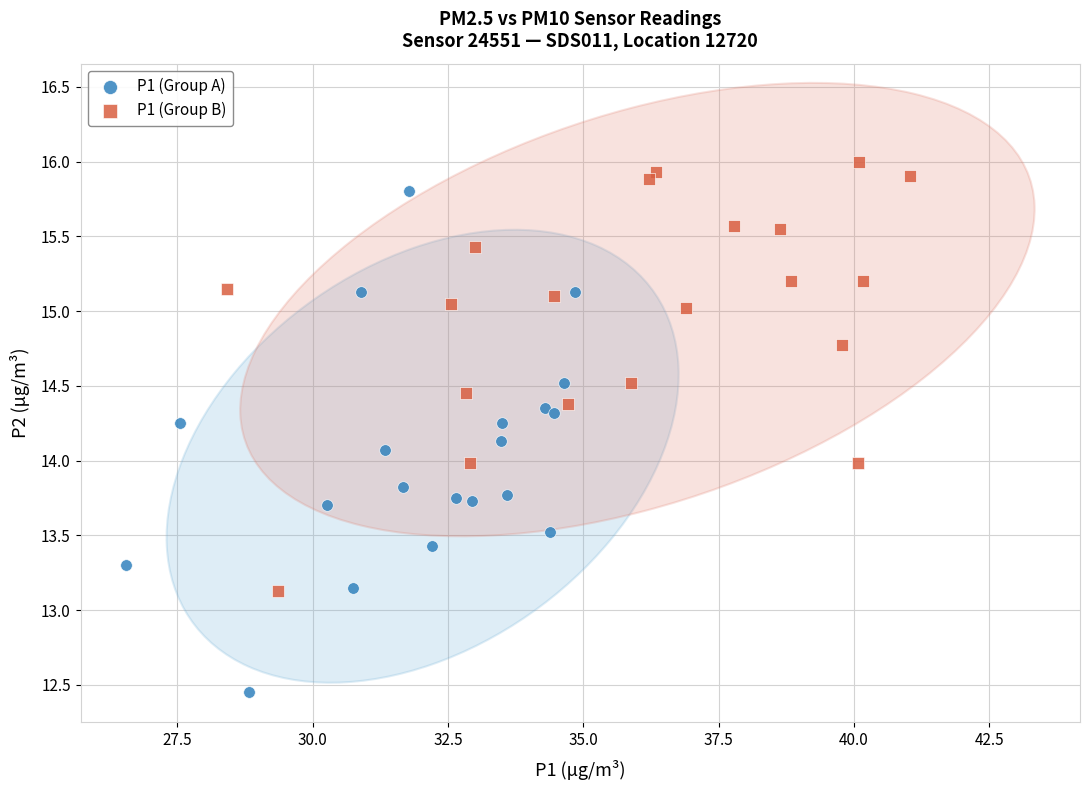

Which series contains the highest Y value?

P1 (Group B)